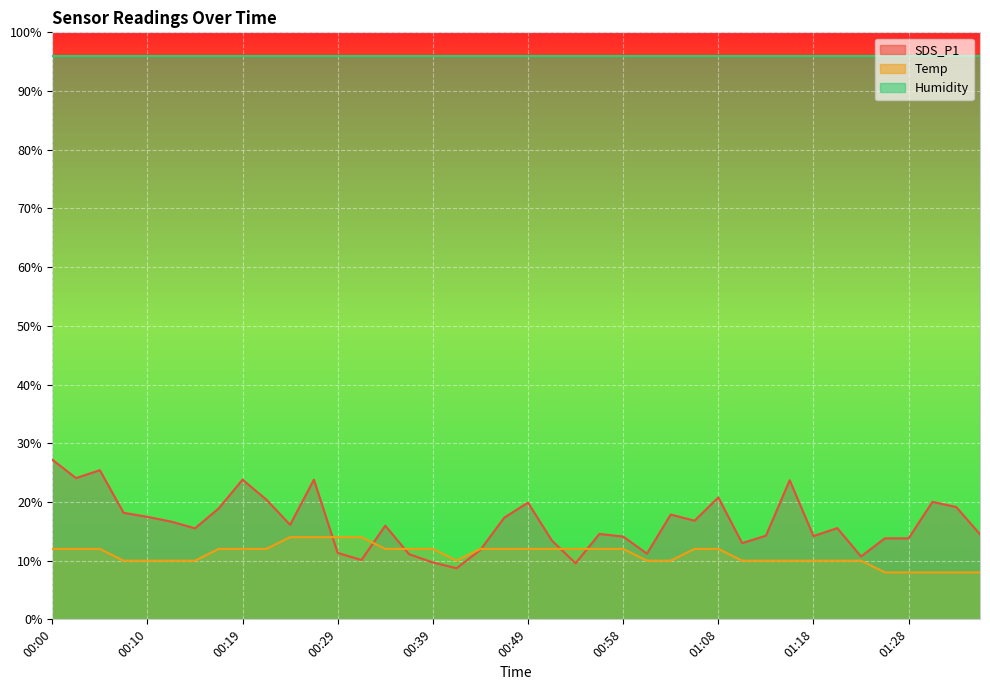

At which category is the sum across all series the highest?

00:00